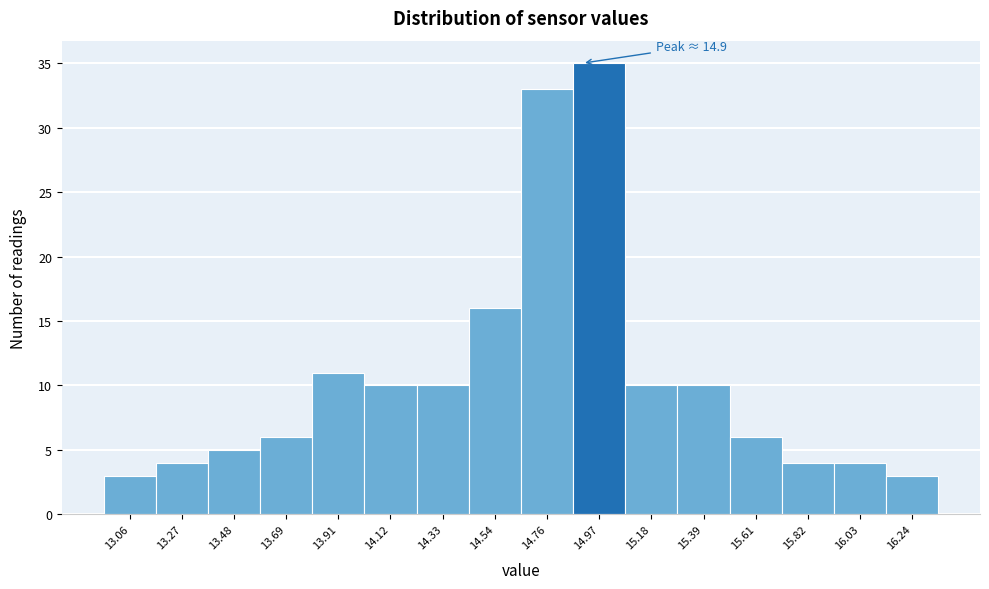

Which range on the x-axis has the tallest bar?

14.85 to 15.10